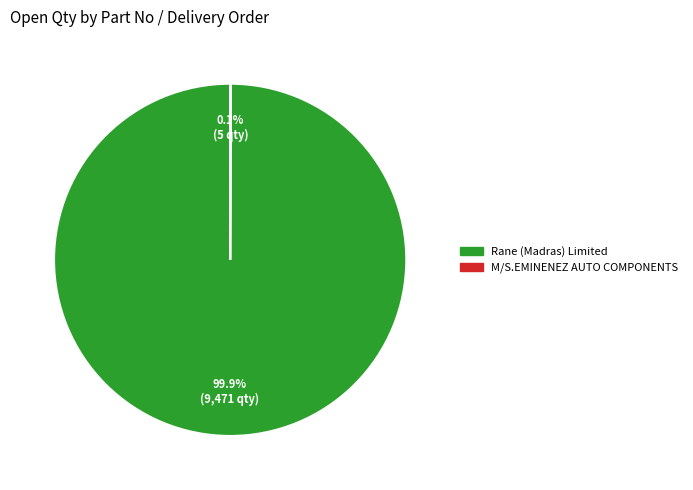

Is there any slice that represents more than half of the pie?

Yes